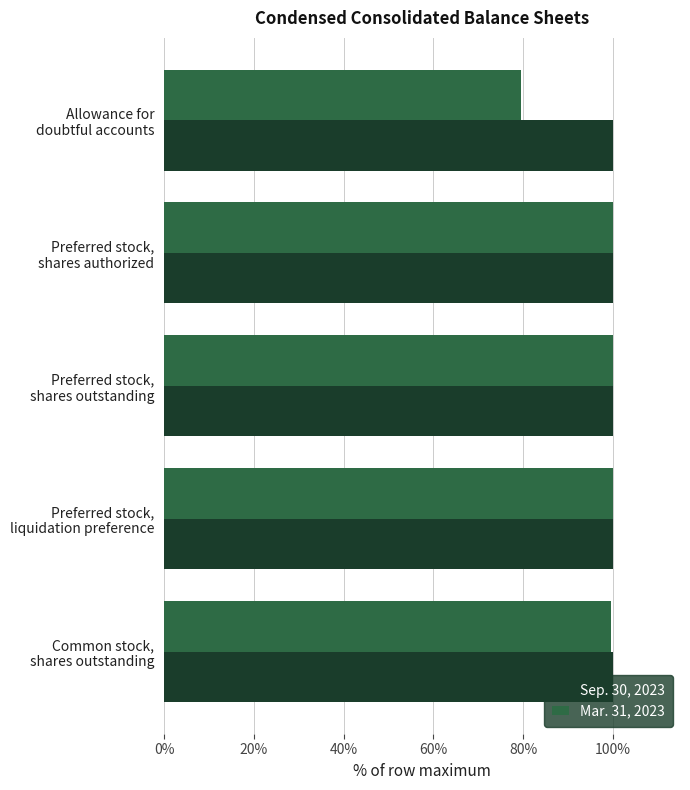

Rank the series by their average value, from highest to lowest.

Sep. 30, 2023, Mar. 31, 2023